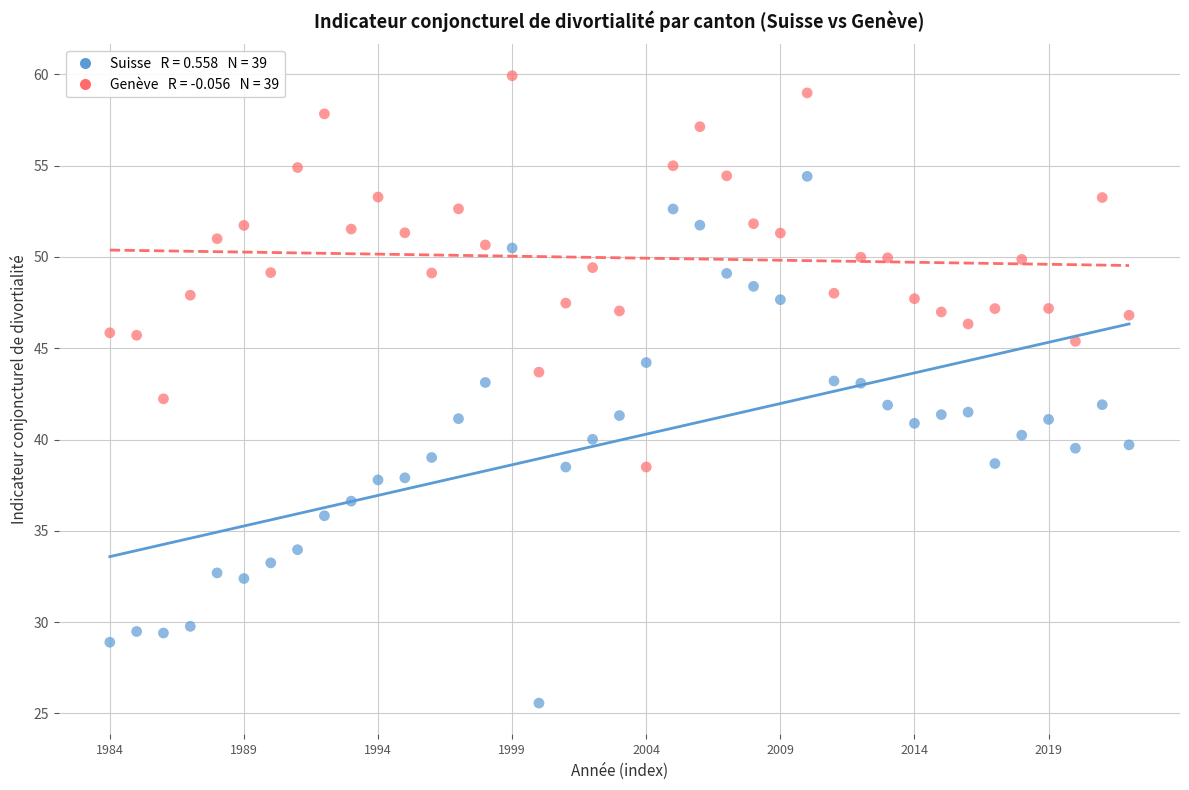

Across all data points, what is the range of Y values (max minus min)?

34.4